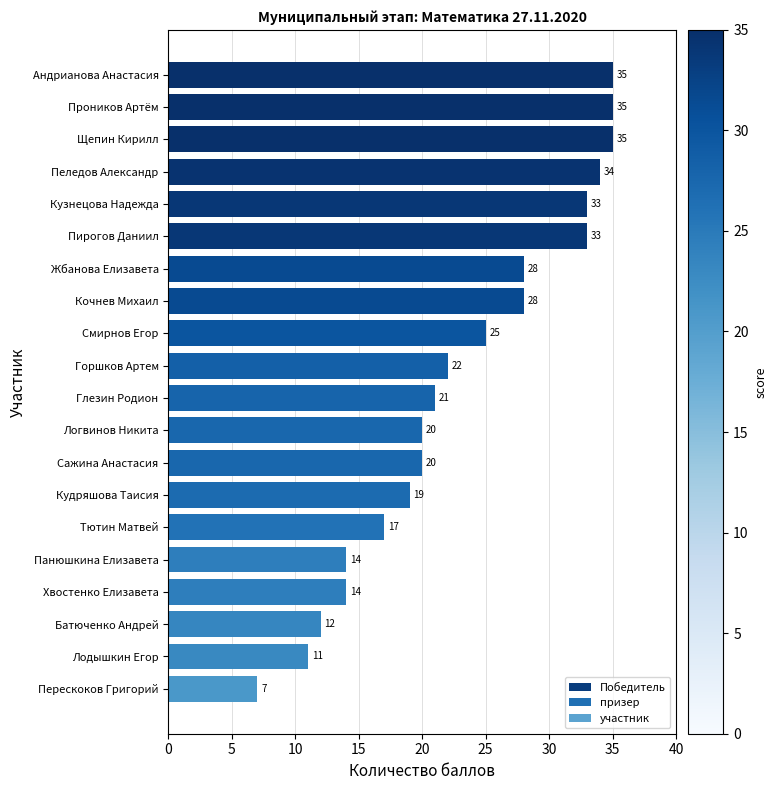

What is the sum of the values at Смирнов Егор and Пеледов Александр?

59